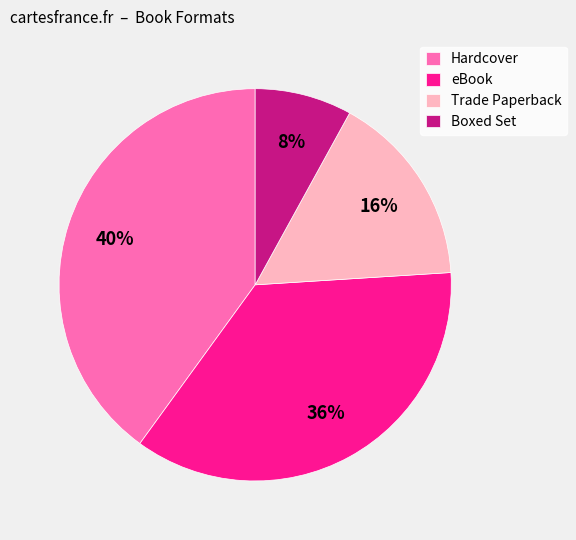

How many slices are in this pie chart?

4